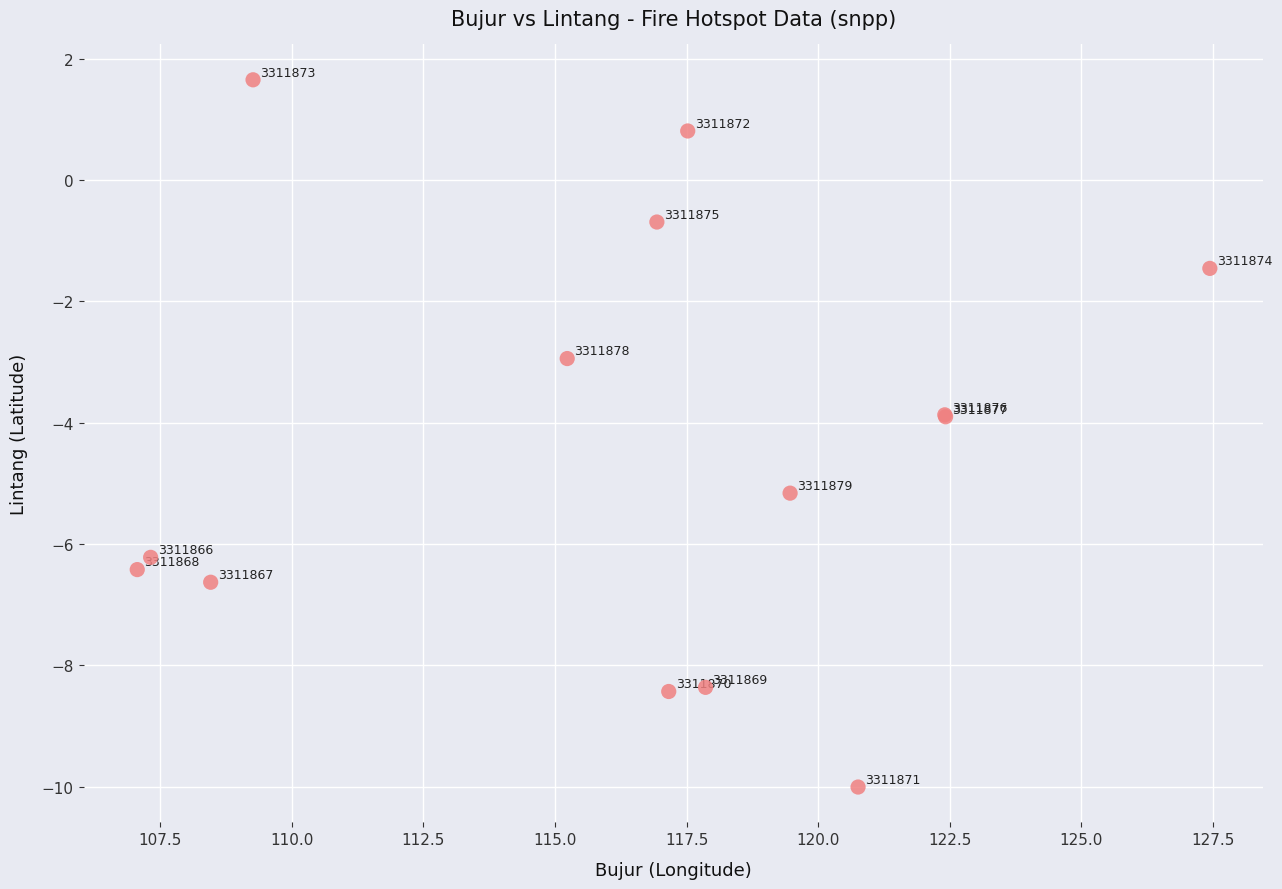

What Y value in the scatter plot is closest to -4?

-3.9